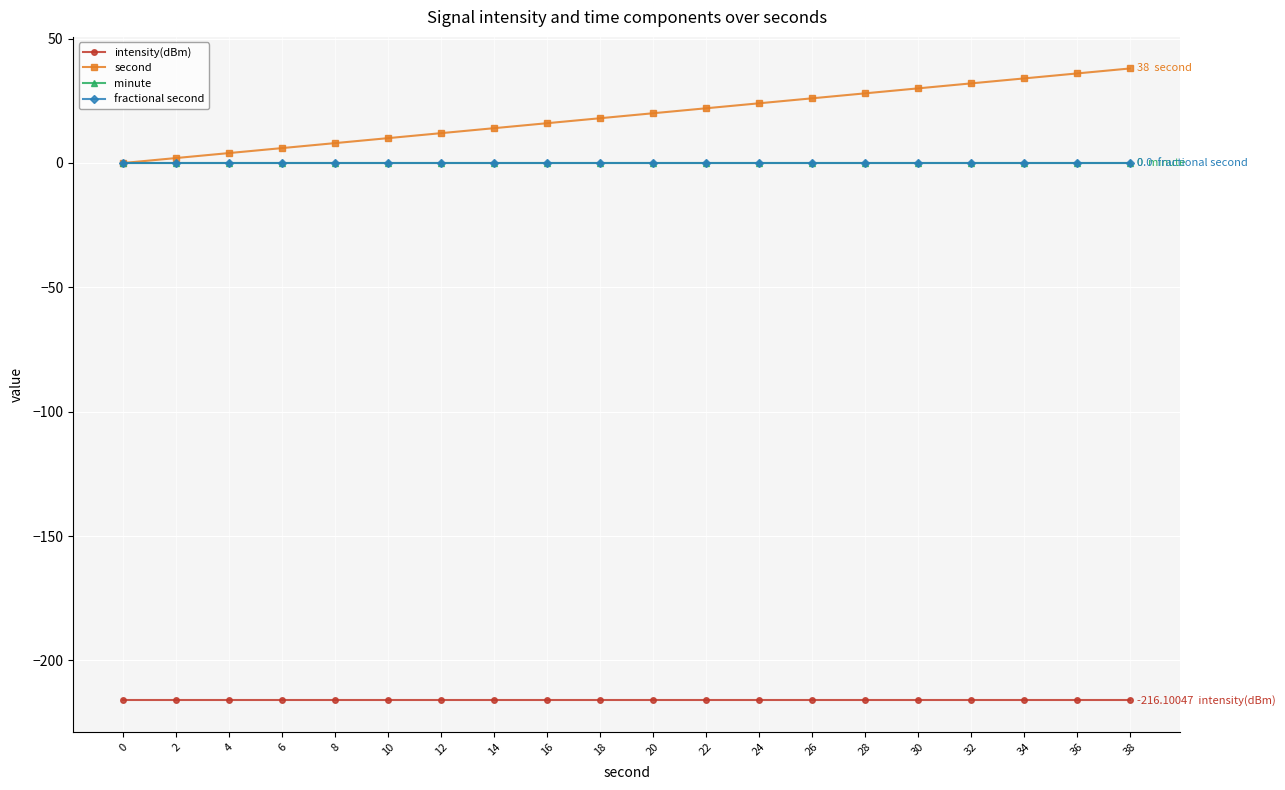

What is the maximum value for second?

38.0